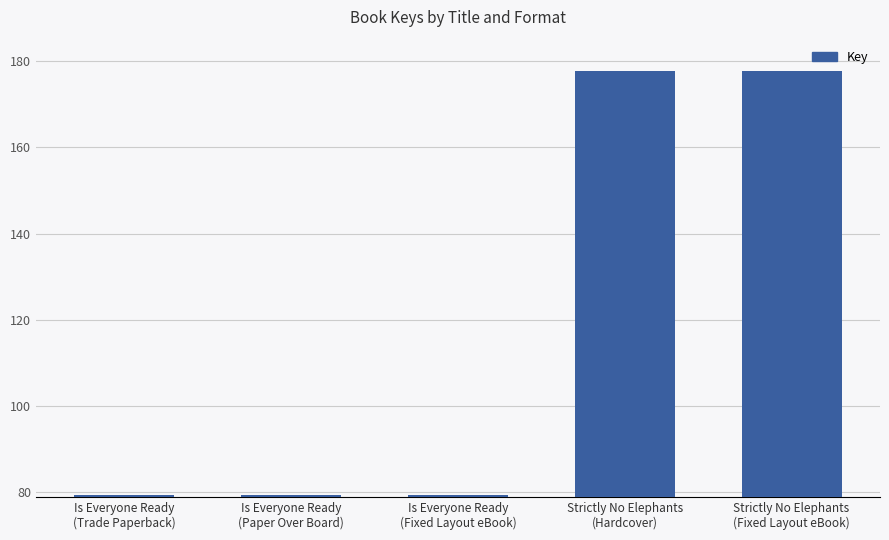

The chart shows a value of 177704082 at Strictly No Elephants
(Hardcover). True or false?

True